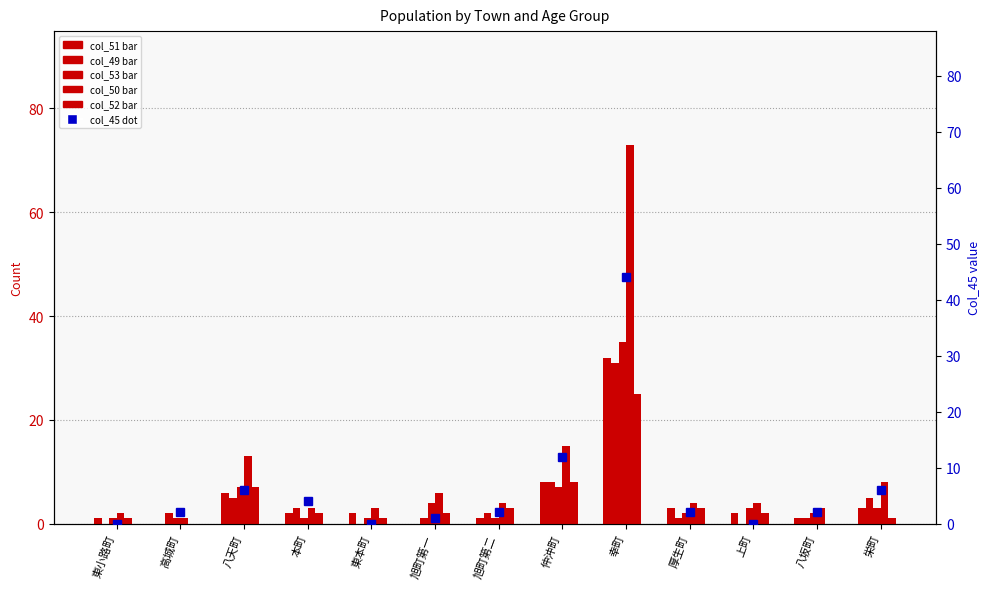

True or false: col_49 (40代女) has a value of 2 at 旭町第二.

True